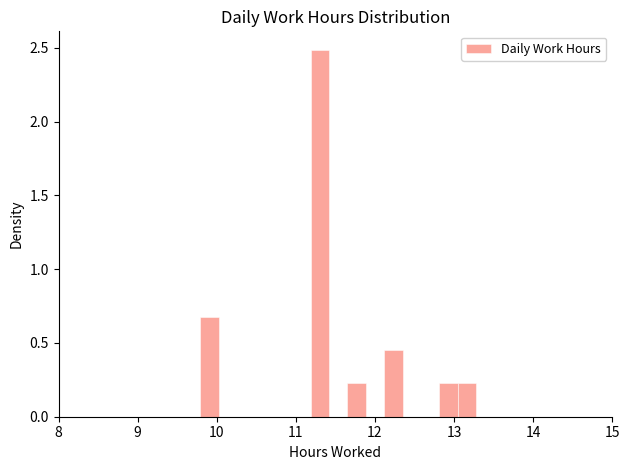

Around what value on the x-axis is the tallest bar? Give the approximate position of its centre, as read against the axis.

11.3